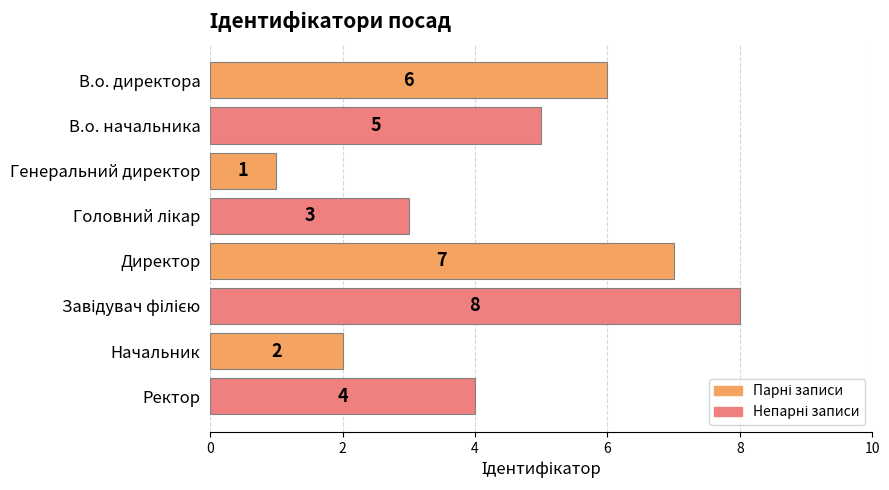

Count the values in the range 3 to 7.

5